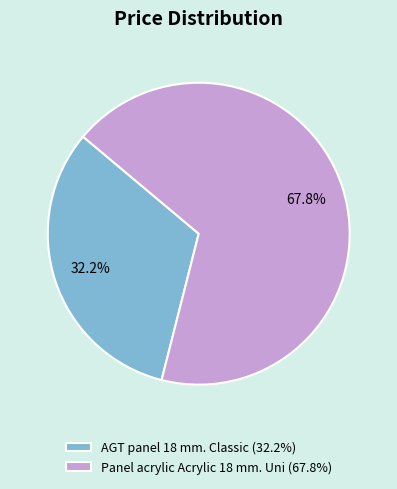

To the nearest percent, what portion does Panel acrylic Acrylic 18 mm. Uni represent?

68%